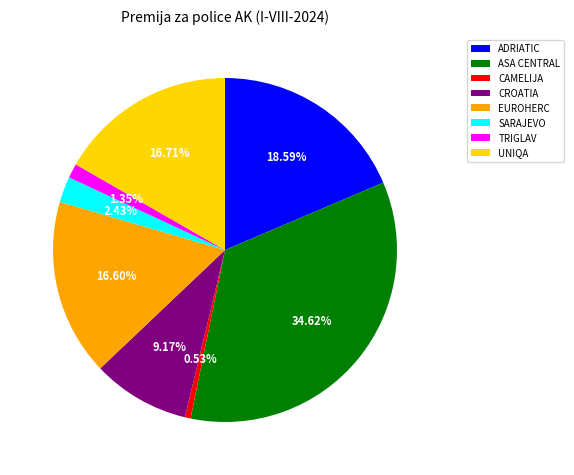

Is there any slice that represents more than half of the pie?

No